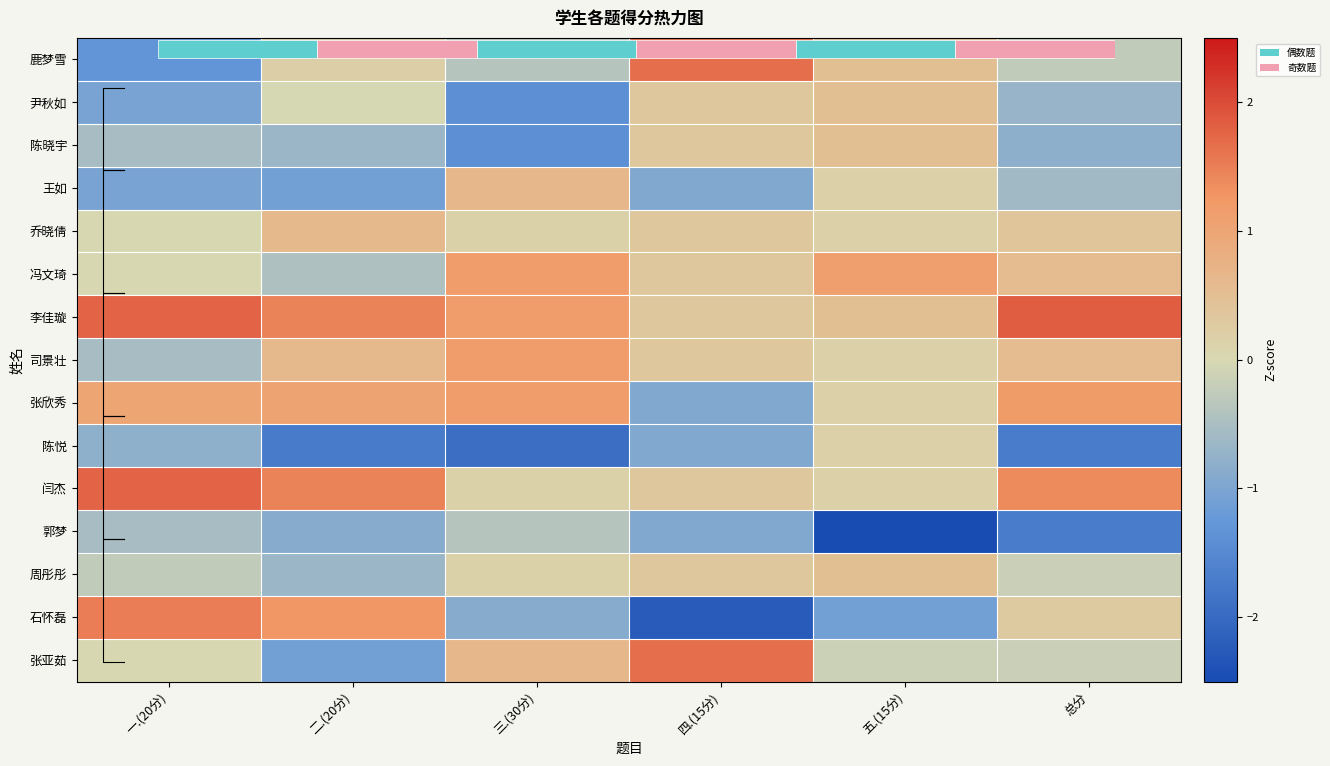

Which label corresponds to the smallest value in the chart?

五.(15分)